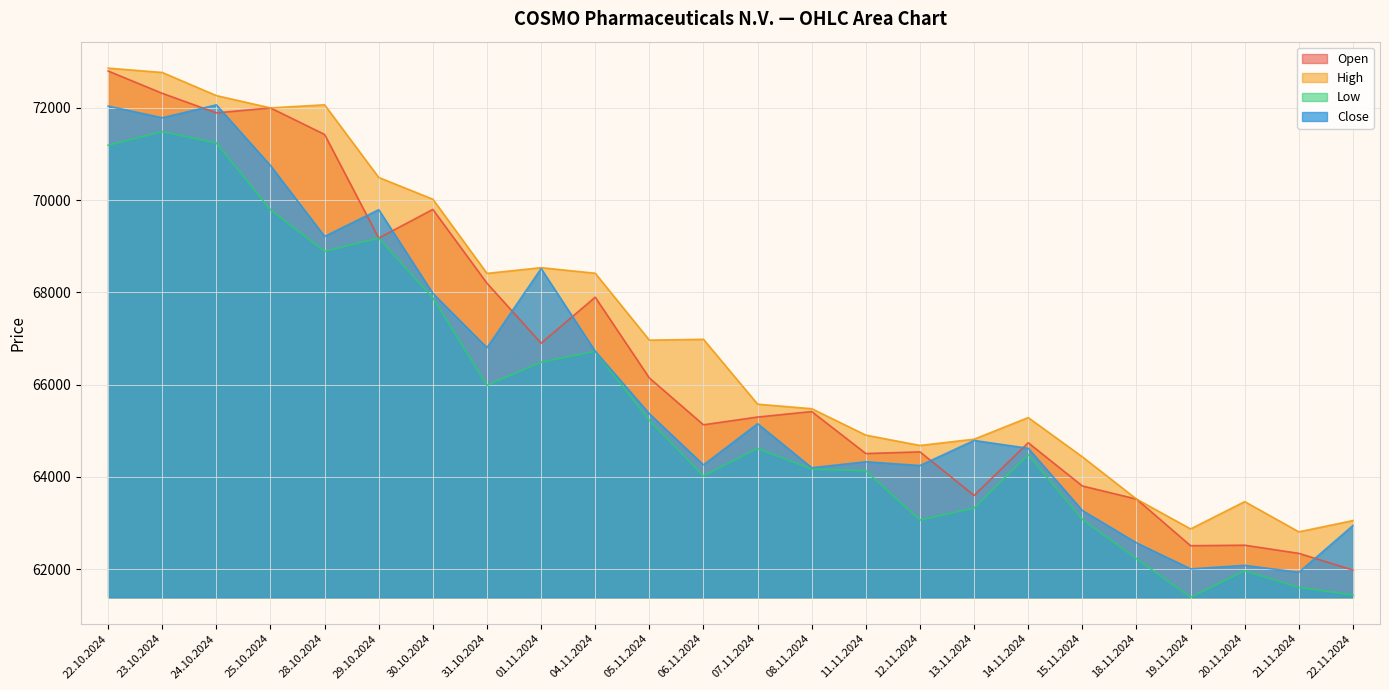

What is the value of the High point at the 13th from the left?

65578